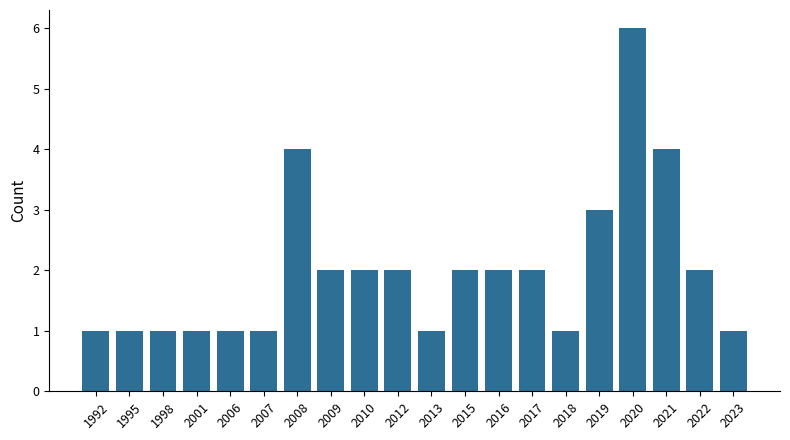

At which label is the value closest to 3?

2019